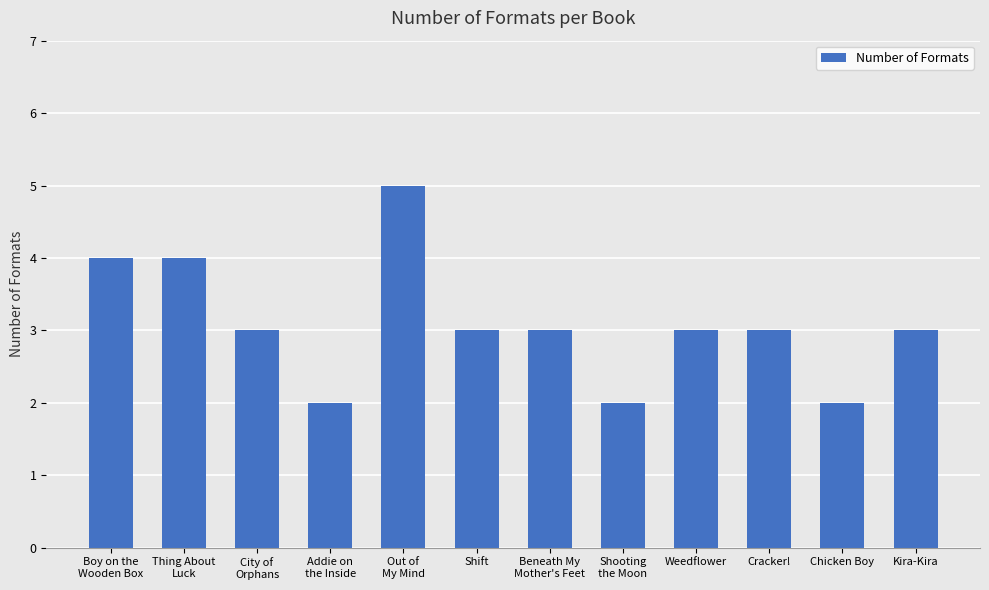

Reading right to left, what are all the values shown in this chart?

Kira-Kira=3	Chicken Boy=2	Cracker!=3	Weedflower=3	Shooting
the Moon=2	Beneath My
Mother's Feet=3	Shift=3	Out of
My Mind=5	Addie on
the Inside=2	City of
Orphans=3	Thing About
Luck=4	Boy on the
Wooden Box=4